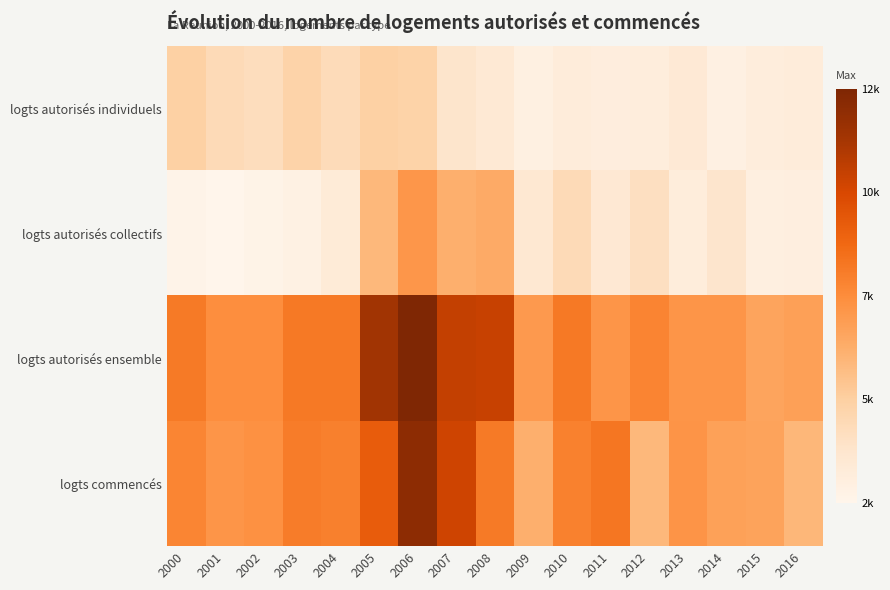

What is the minimum value shown in the chart?

2994